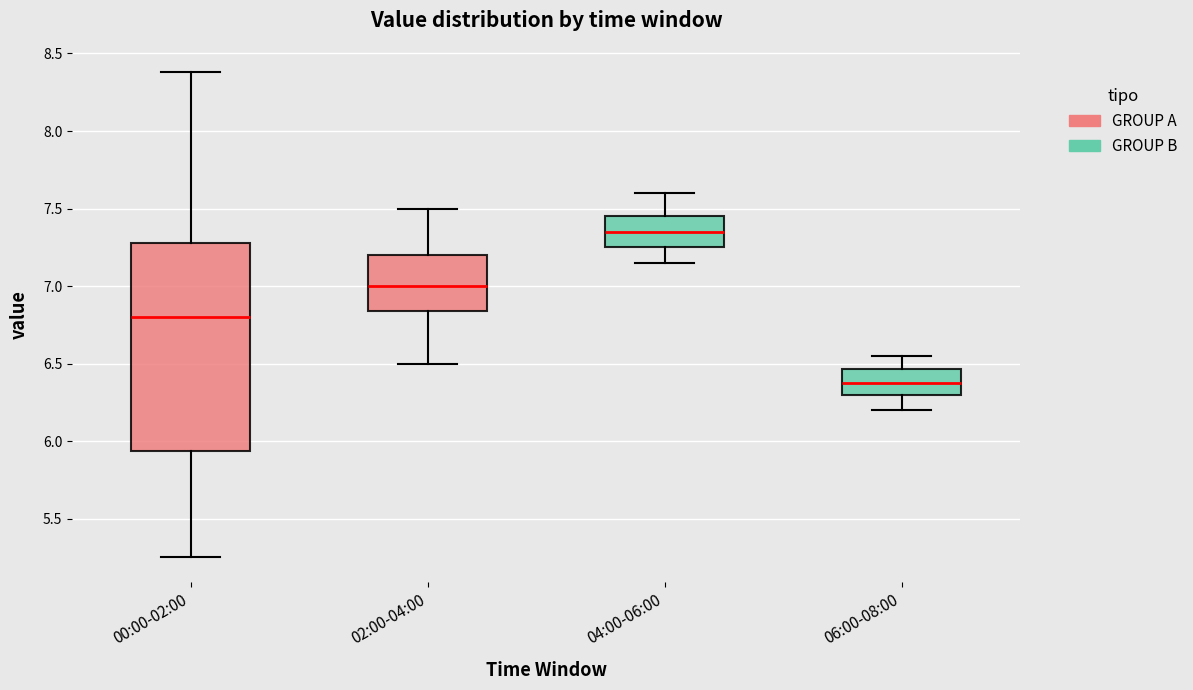

Reading left to right, read every box against the y-axis: the position of its median line, the range the box covers, and the ends of its whiskers. The values are not printed on the chart, so give them approximately, as read against the axis.

00:00-02:00: median 6.80, box 5.95 to 7.30, whiskers 5.25 to 8.40
02:00-04:00: median 7.00, box 6.85 to 7.20, whiskers 6.50 to 7.50
04:00-06:00: median 7.35, box 7.25 to 7.45, whiskers 7.15 to 7.60
06:00-08:00: median 6.40, box 6.30 to 6.45, whiskers 6.20 to 6.55